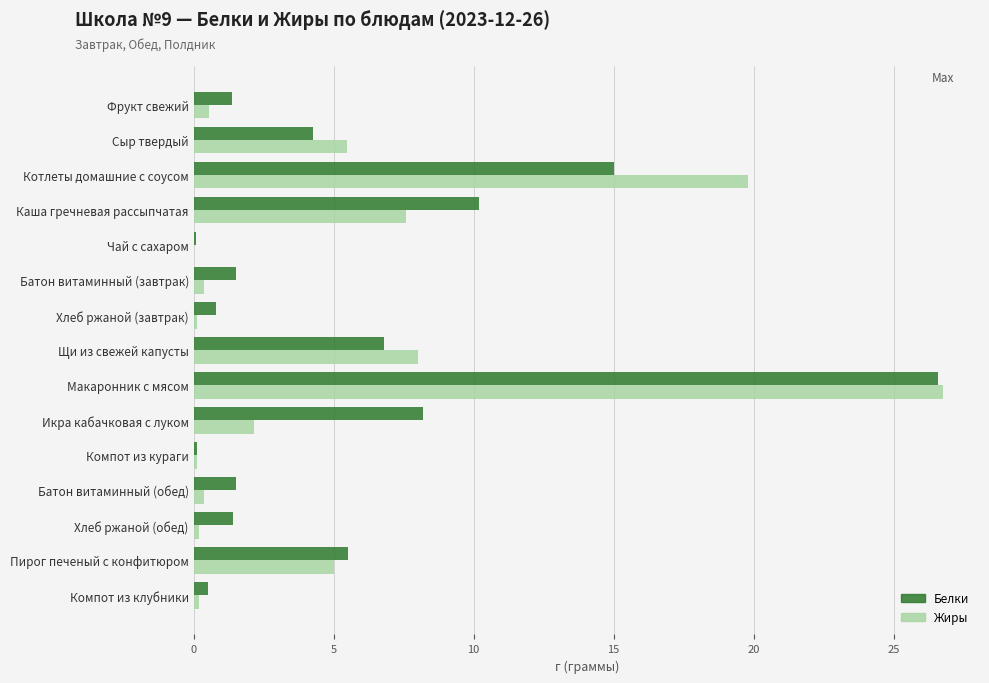

Which series changed the most between Каша гречневая рассыпчатая and Чай с сахаром?

Белки